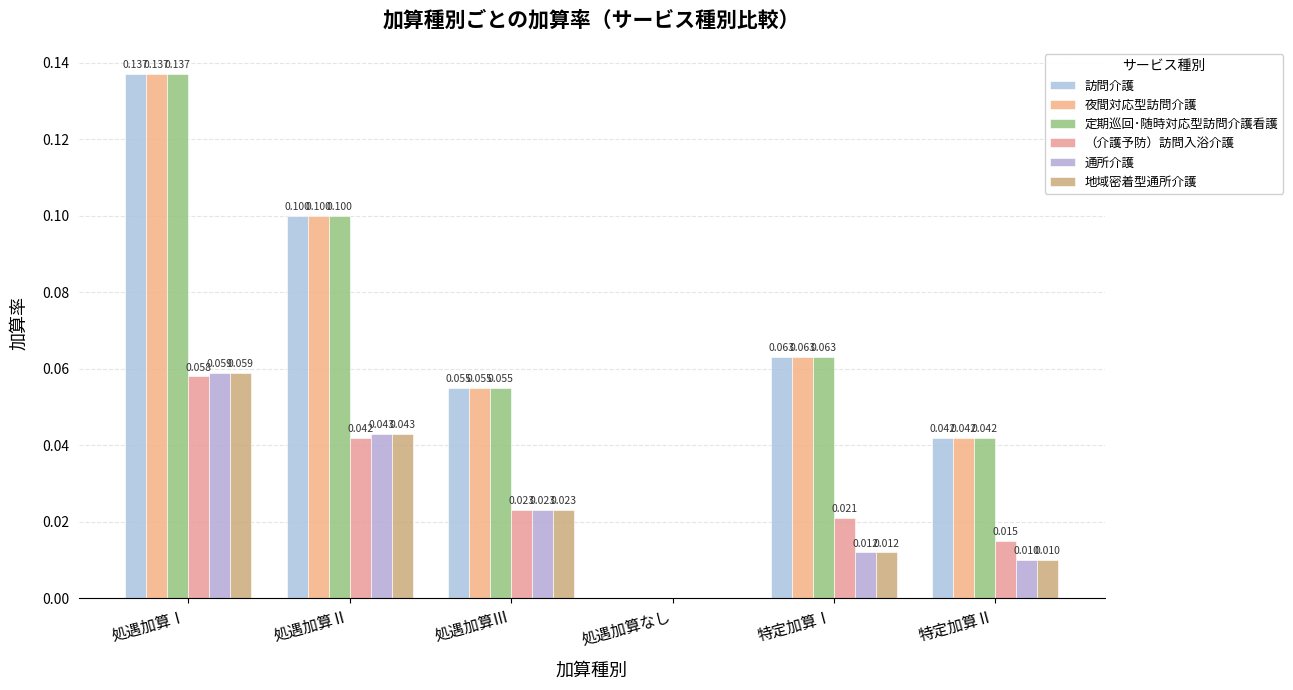

How many positive values does the 地域密着型通所介護 series have?

5